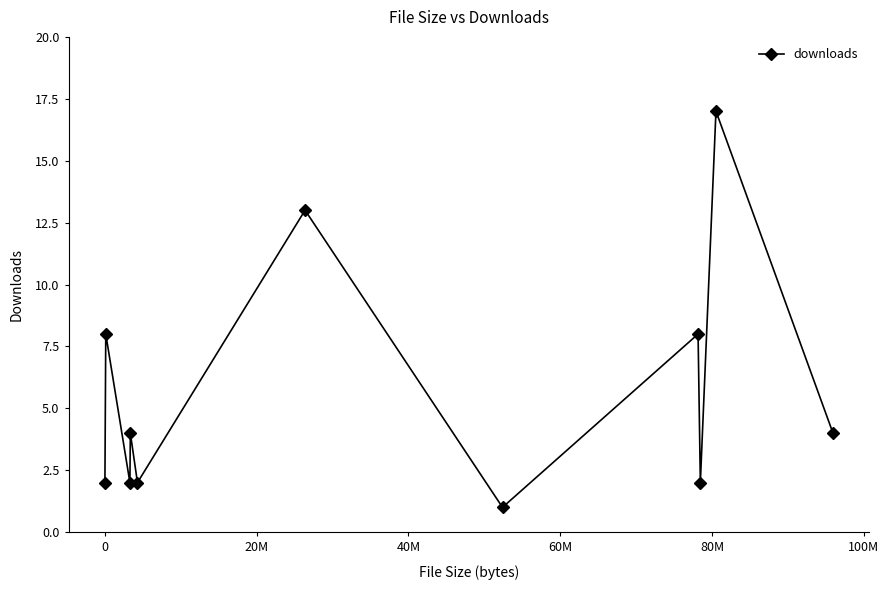

What is the maximum value shown in the chart?

17